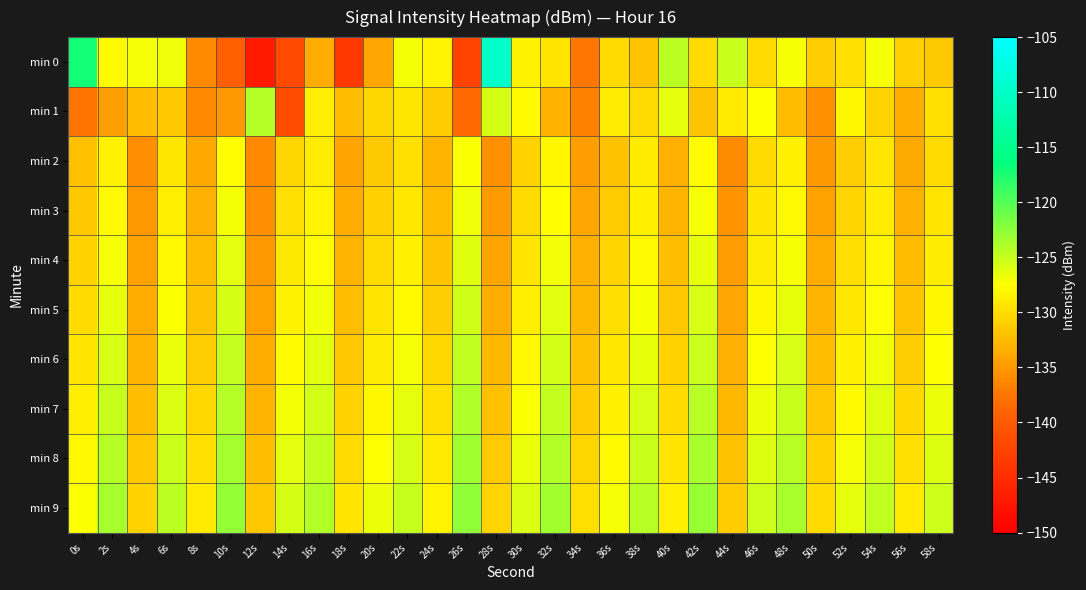

Reading left to right, list all the values displayed in this chart.

min 0: 0s=-117.0	2s=-127.8	4s=-127.1	6s=-126.8	8s=-136.1	10s=-139.5	12s=-147.0	14s=-141.8	16s=-133.5	18s=-143.8	20s=-133.9	22s=-127.0	24s=-128.3	26s=-142.5	28s=-109.8	30s=-128.5	32s=-129.5	34s=-137.4	36s=-130.1	38s=-131.8	40s=-124.5	42s=-130.1	44s=-125.1	46s=-130.2	48s=-127.2	50s=-131.2	52s=-129.9	54s=-127.1	56s=-130.9	58s=-131.4
min 1: 0s=-137.8	2s=-134.6	4s=-132.3	6s=-131.5	8s=-136.2	10s=-135.0	12s=-124.2	14s=-141.6	16s=-128.7	18s=-132.3	20s=-130.5	22s=-129.3	24s=-131.2	26s=-138.4	28s=-125.6	30s=-127.8	32s=-133.1	34s=-136.7	36s=-128.9	38s=-130.2	40s=-126.4	42s=-131.8	44s=-129.0	46s=-127.5	48s=-132.3	50s=-135.6	52s=-128.1	54s=-130.7	56s=-133.4	58s=-129.8
min 2: 0s=-132.1	2s=-128.4	4s=-135.7	6s=-129.3	8s=-133.8	10s=-127.6	12s=-136.2	14s=-130.5	16s=-128.9	18s=-134.1	20s=-131.4	22s=-129.7	24s=-133.0	26s=-127.3	28s=-135.5	30s=-130.8	32s=-128.2	34s=-134.6	36s=-131.9	38s=-129.0	40s=-133.3	42s=-127.7	44s=-136.0	46s=-130.2	48s=-128.5	50s=-134.9	52s=-131.1	54s=-129.4	56s=-133.7	58s=-130.0
min 3: 0s=-131.5	2s=-127.8	4s=-135.0	6s=-128.7	8s=-133.2	10s=-127.0	12s=-135.7	14s=-129.8	16s=-128.3	18s=-133.6	20s=-130.9	22s=-129.2	24s=-132.5	26s=-126.8	28s=-134.8	30s=-130.1	32s=-127.6	34s=-134.0	36s=-131.3	38s=-128.6	40s=-132.9	42s=-127.2	44s=-135.4	46s=-129.5	48s=-127.9	50s=-134.3	52s=-130.6	54s=-128.9	56s=-133.2	58s=-129.5
min 4: 0s=-130.8	2s=-127.1	4s=-134.3	6s=-128.0	8s=-132.5	10s=-126.3	12s=-135.0	14s=-129.1	16s=-127.6	18s=-132.9	20s=-130.2	22s=-128.5	24s=-131.8	26s=-126.1	28s=-134.1	30s=-129.4	32s=-126.9	34s=-133.3	36s=-130.6	38s=-127.9	40s=-132.2	42s=-126.5	44s=-134.7	46s=-128.8	48s=-127.2	50s=-133.6	52s=-129.9	54s=-128.2	56s=-132.5	58s=-128.8
min 5: 0s=-130.1	2s=-126.4	4s=-133.6	6s=-127.3	8s=-131.8	10s=-125.6	12s=-134.3	14s=-128.4	16s=-126.9	18s=-132.2	20s=-129.5	22s=-127.8	24s=-131.1	26s=-125.4	28s=-133.4	30s=-128.7	32s=-126.2	34s=-132.6	36s=-129.9	38s=-127.2	40s=-131.5	42s=-125.8	44s=-134.0	46s=-128.1	48s=-126.5	50s=-132.9	52s=-129.2	54s=-127.5	56s=-131.8	58s=-128.1
min 6: 0s=-129.4	2s=-125.7	4s=-132.9	6s=-126.6	8s=-131.1	10s=-124.9	12s=-133.6	14s=-127.7	16s=-126.2	18s=-131.5	20s=-128.8	22s=-127.1	24s=-130.4	26s=-124.7	28s=-132.7	30s=-128.0	32s=-125.5	34s=-131.9	36s=-129.2	38s=-126.5	40s=-130.8	42s=-125.1	44s=-133.3	46s=-127.4	48s=-125.8	50s=-132.2	52s=-128.5	54s=-126.8	56s=-131.1	58s=-127.4
min 7: 0s=-128.7	2s=-125.0	4s=-132.2	6s=-125.9	8s=-130.4	10s=-124.2	12s=-132.9	14s=-127.0	16s=-125.5	18s=-130.8	20s=-128.1	22s=-126.4	24s=-129.7	26s=-124.0	28s=-132.0	30s=-127.3	32s=-124.8	34s=-131.2	36s=-128.5	38s=-125.8	40s=-130.1	42s=-124.4	44s=-132.6	46s=-126.7	48s=-125.1	50s=-131.5	52s=-127.8	54s=-126.1	56s=-130.4	58s=-126.7
min 8: 0s=-128.0	2s=-124.3	4s=-131.5	6s=-125.2	8s=-129.7	10s=-123.5	12s=-132.2	14s=-126.3	16s=-124.8	18s=-130.1	20s=-127.4	22s=-125.7	24s=-129.0	26s=-123.3	28s=-131.3	30s=-126.6	32s=-124.1	34s=-130.5	36s=-127.8	38s=-125.1	40s=-129.4	42s=-123.7	44s=-131.9	46s=-126.0	48s=-124.4	50s=-130.8	52s=-127.1	54s=-125.4	56s=-129.7	58s=-126.0
min 9: 0s=-127.3	2s=-123.6	4s=-130.8	6s=-124.5	8s=-129.0	10s=-122.8	12s=-131.5	14s=-125.6	16s=-124.1	18s=-129.4	20s=-126.7	22s=-125.0	24s=-128.3	26s=-122.6	28s=-130.6	30s=-125.9	32s=-123.4	34s=-129.8	36s=-127.1	38s=-124.4	40s=-128.7	42s=-123.0	44s=-131.2	46s=-125.3	48s=-123.7	50s=-130.1	52s=-126.4	54s=-124.7	56s=-129.0	58s=-125.3